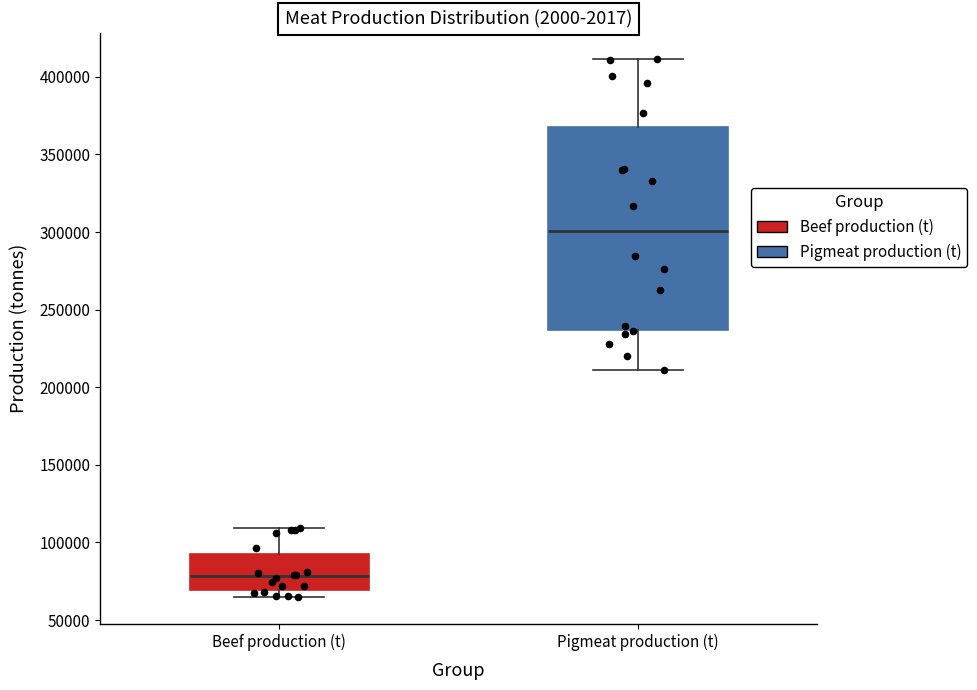

Which box's median line is the lowest?

Beef production (t)